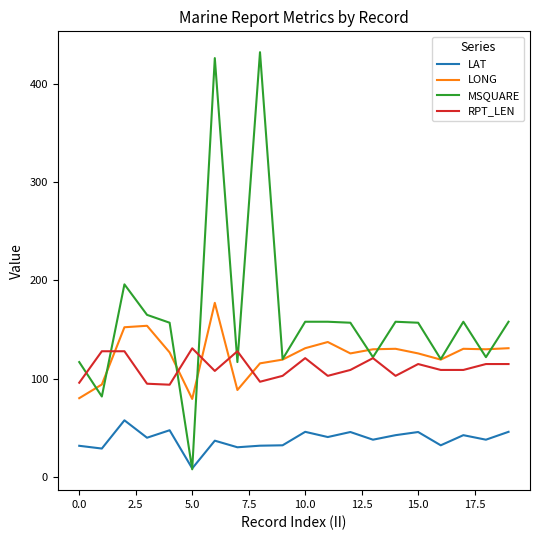

True or false: LONG and LAT cross at least once.

False